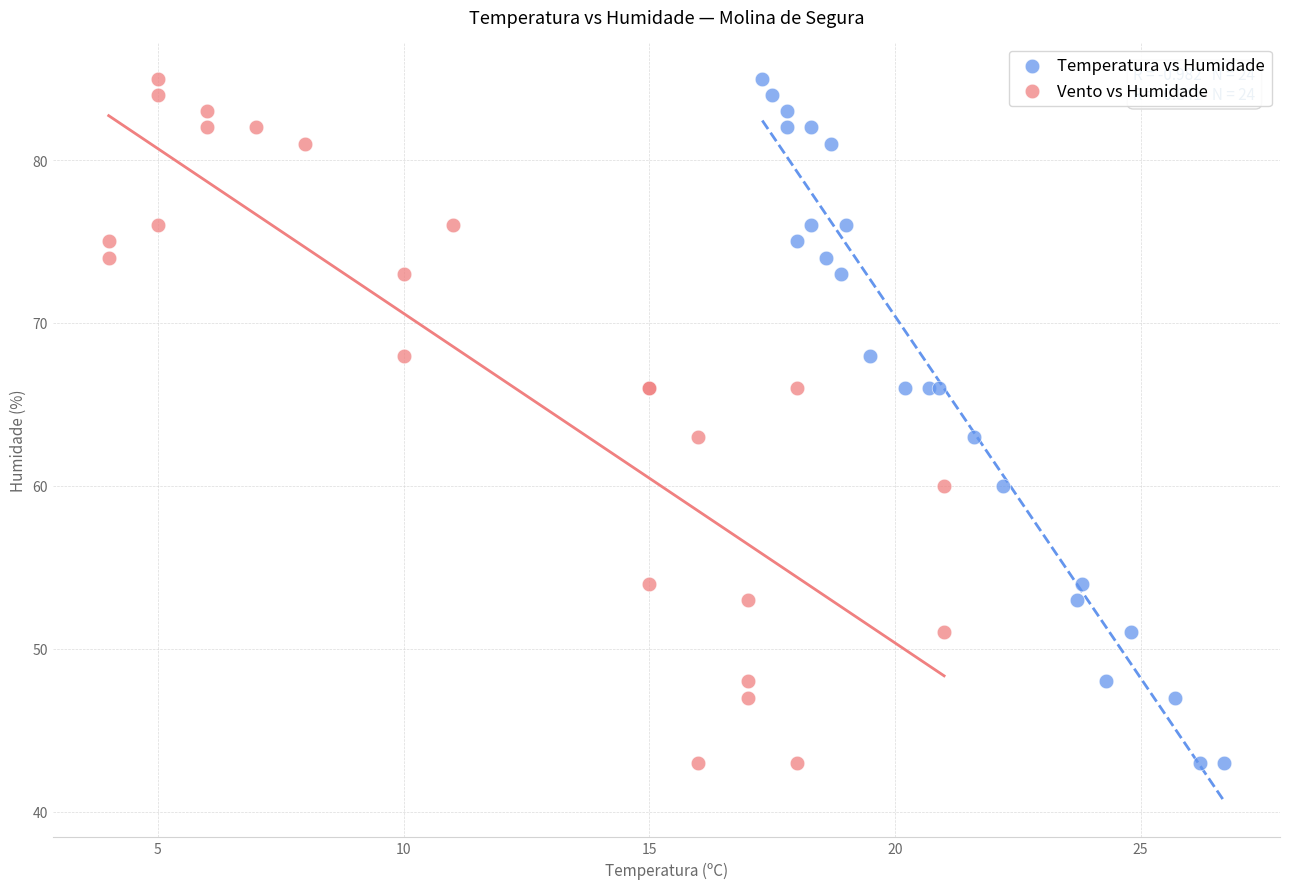

What are all the series names shown in the legend?

Temperatura vs Humidade, Vento vs Humidade